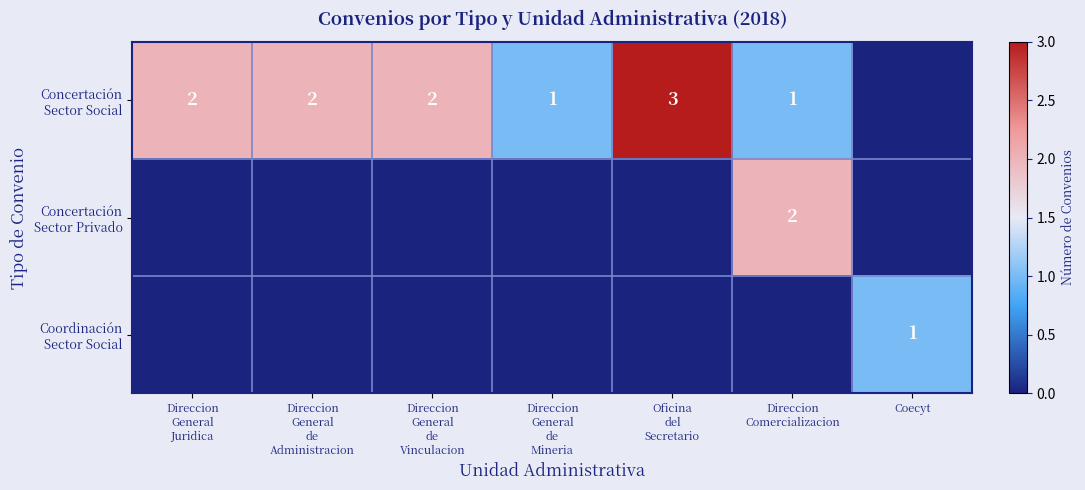

Rank the series at Direccion Comercializacion from lowest to highest value.

Coordinación Sector Social, Concertación Sector Social, Concertación Sector Privado